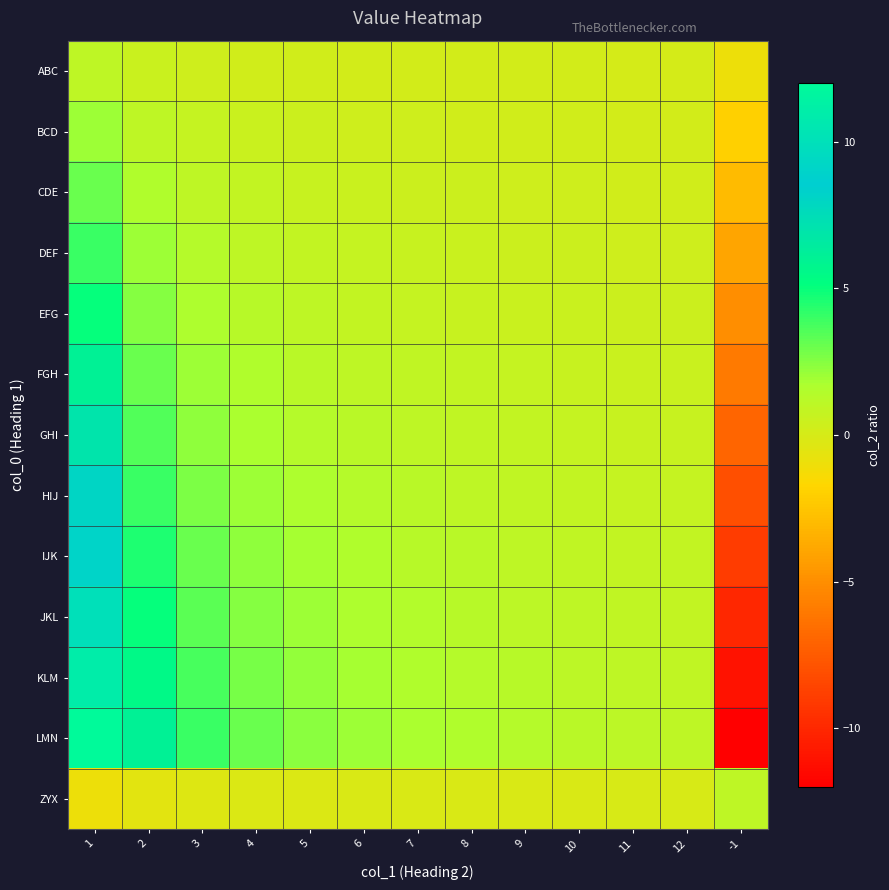

Which has a higher value, 4 or 2?

2